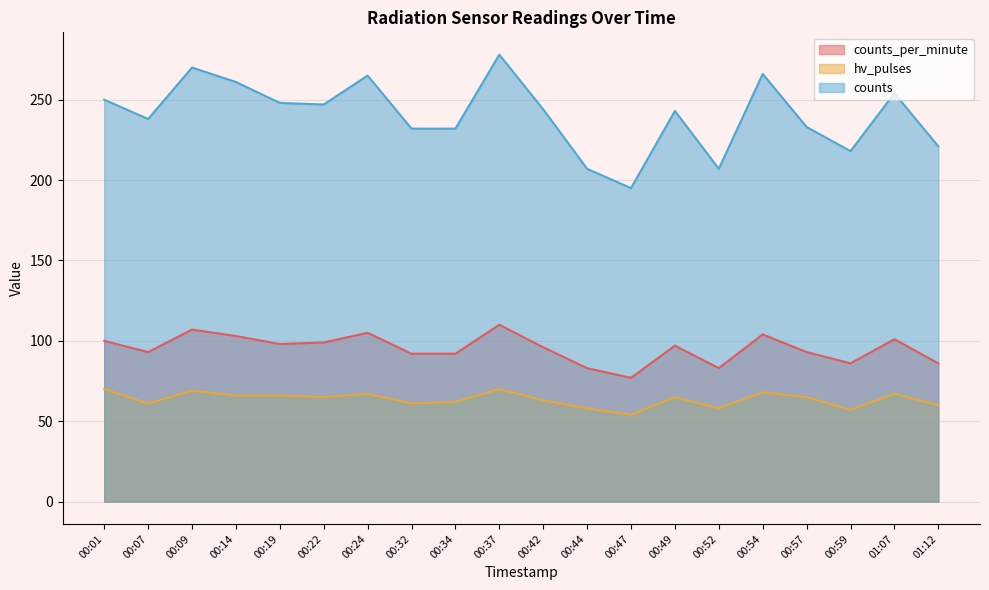

Which has a higher value, 00:54 or 01:07?

00:54